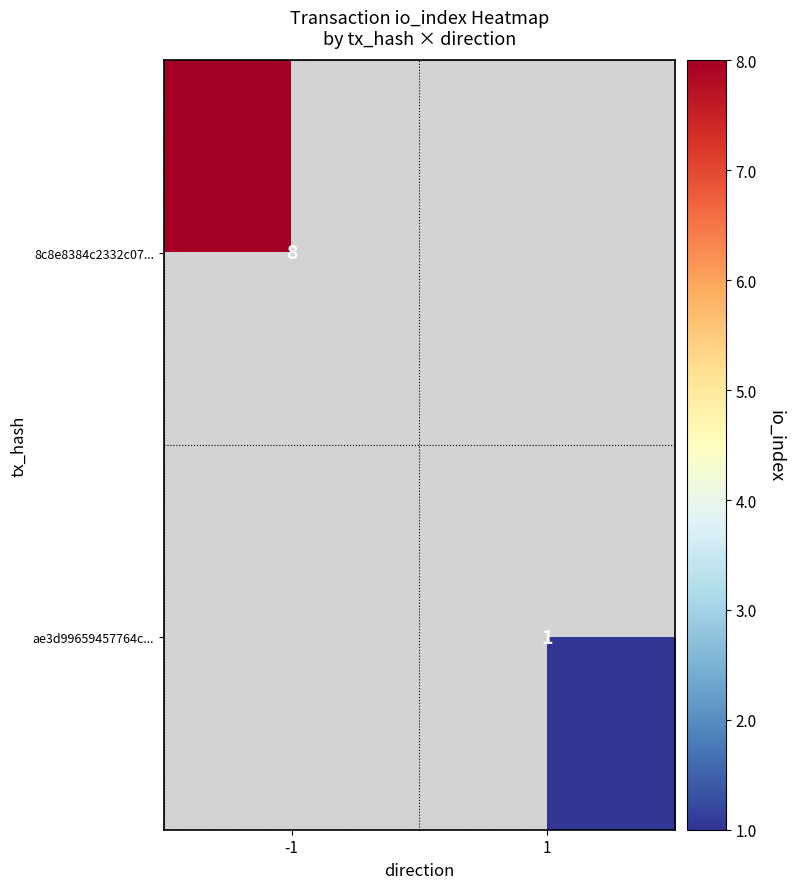

How many categories are shown in the chart?

2